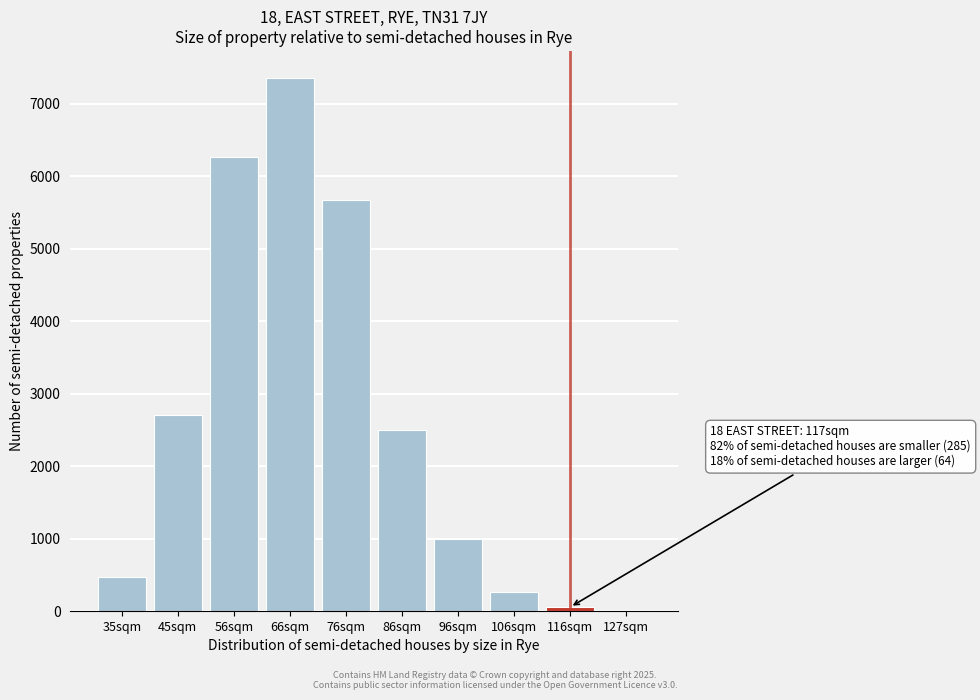

Reading right to left, extract all data points from this chart.

127sqm=7.8	116sqm=54.5	106sqm=262.8	96sqm=999.9	86sqm=2498.3	76sqm=5674.3	66sqm=7360.8	56sqm=6262.8	45sqm=2701.5	35sqm=462.7